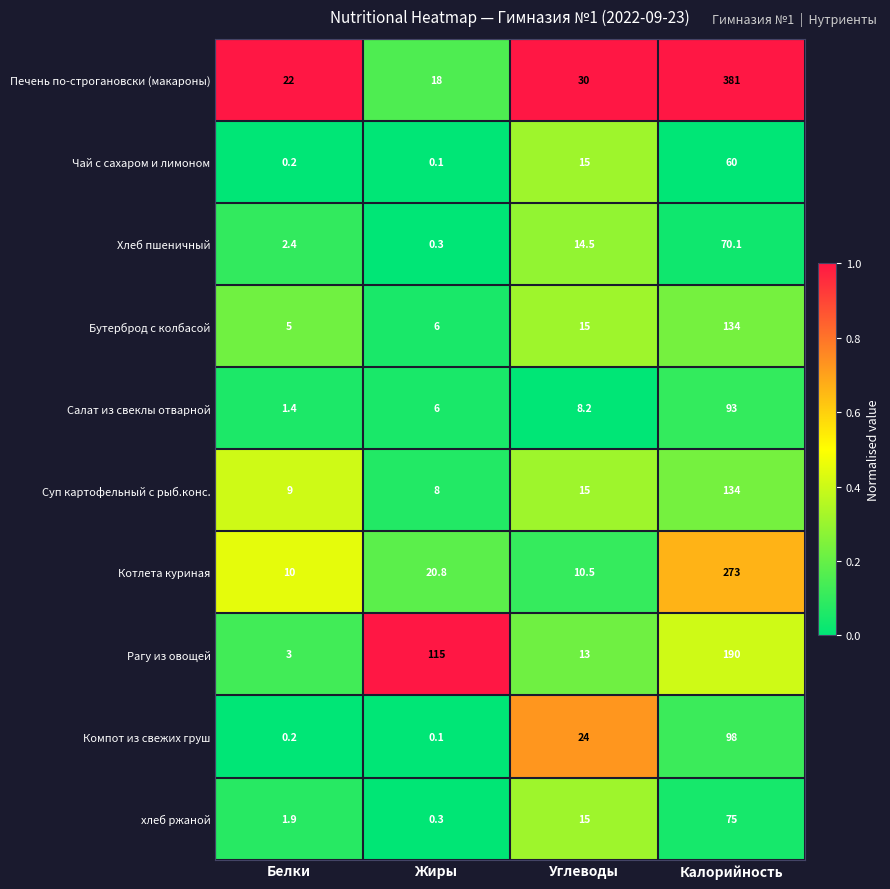

The value of Суп картофельный с рыб.конс. at Углеводы is 15.0. True or false?

True